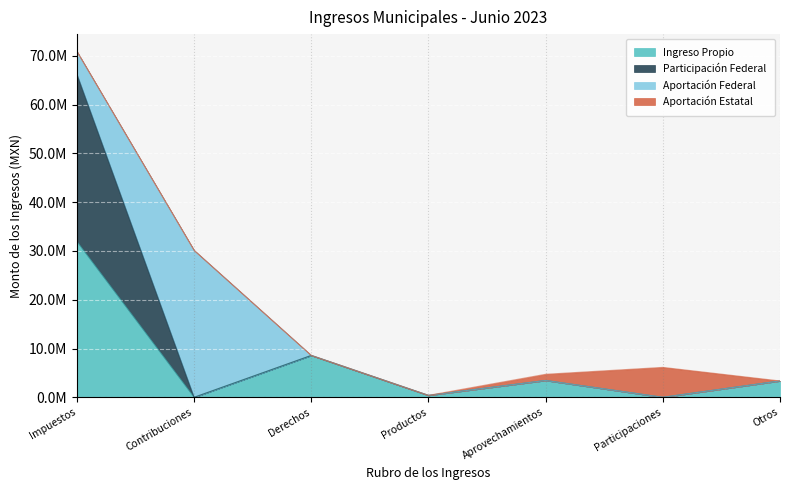

Which label corresponds to the largest value in the chart?

Impuestos